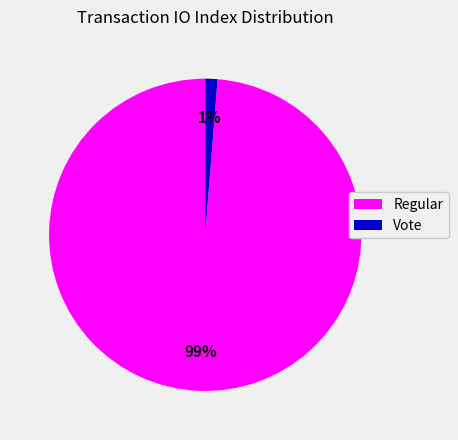

To the nearest percent, what is the average slice percentage?

50%